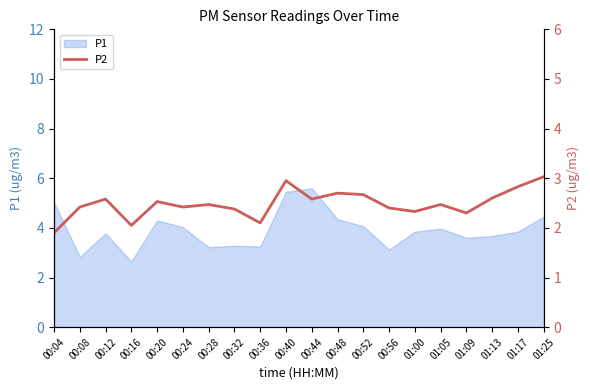

True or false: P1 has a value of 3.2 at 00:28.

True